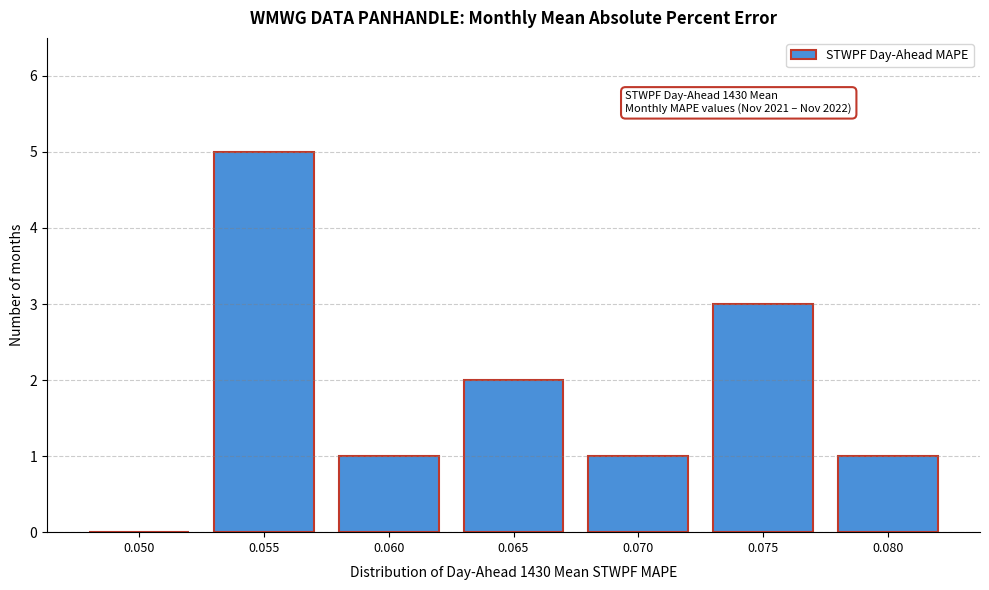

Reading left to right, list all the values displayed in this chart.

0.050=0	0.055=5	0.060=1	0.065=2	0.070=1	0.075=3	0.080=1